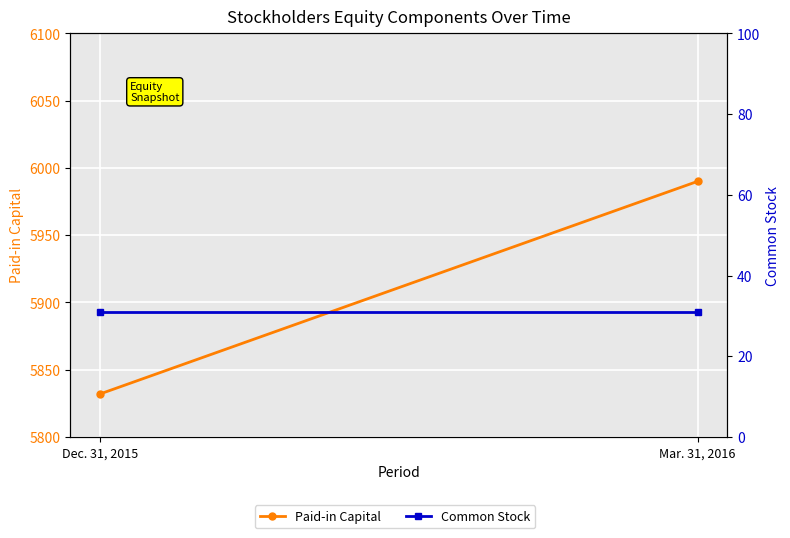

Count the Paid-in Capital values in the range 5832 to 5990.

2